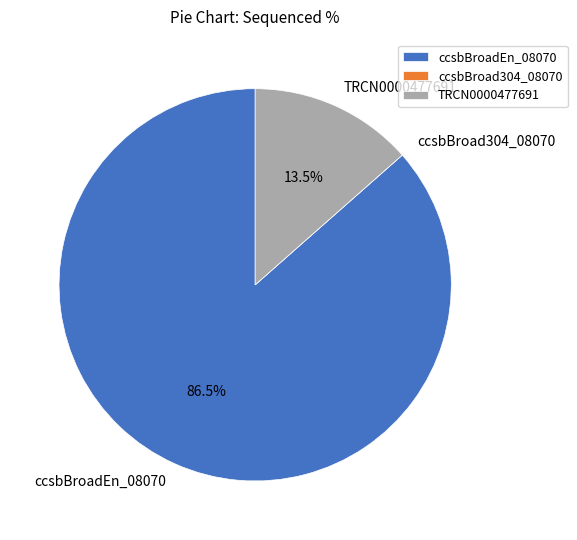

Is there a majority slice in this chart?

Yes